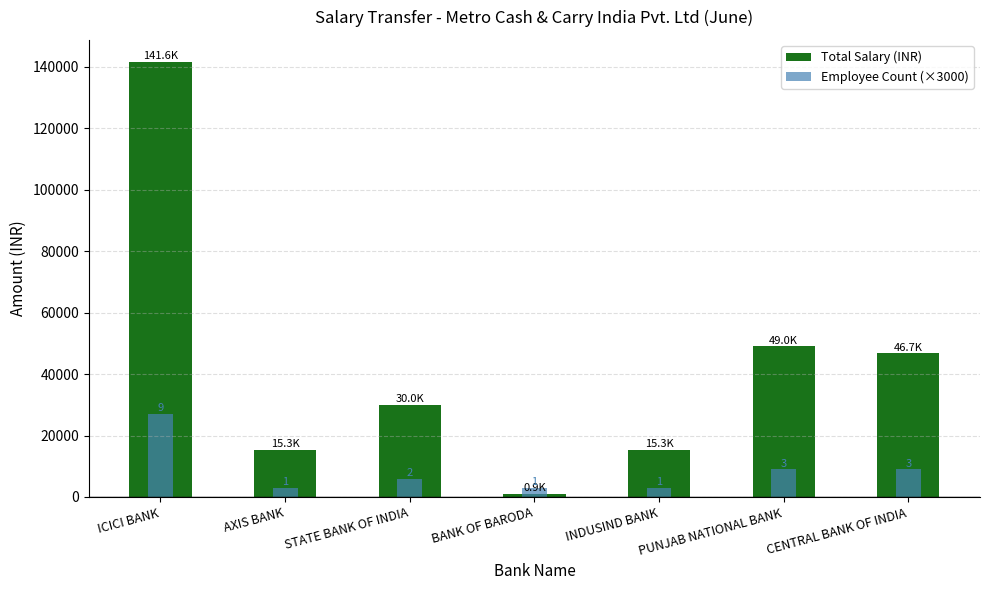

At how many categories does at least one series exceed 99301?

1